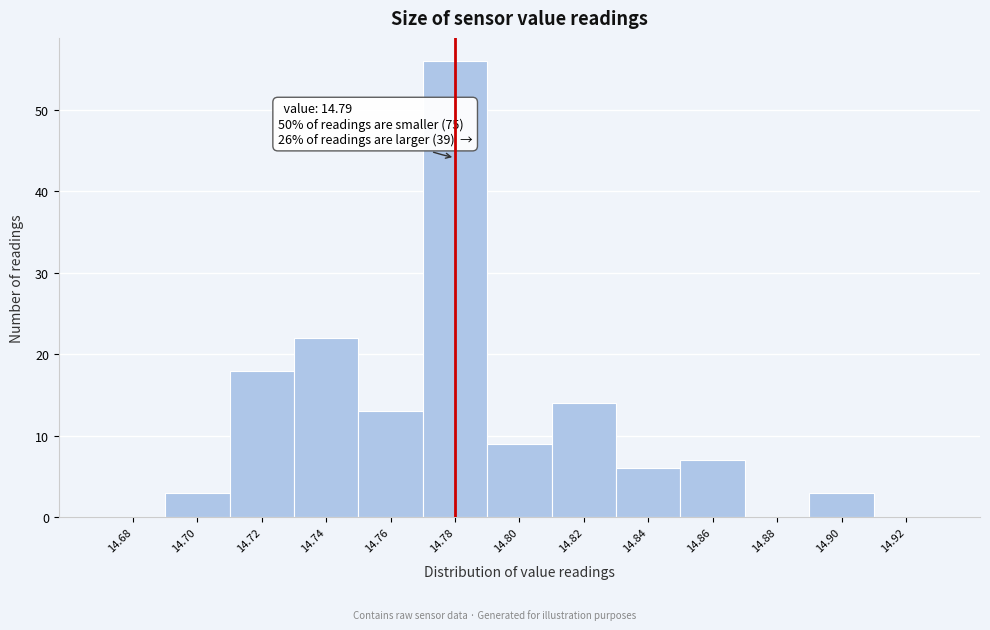

Reading left to right, what are all the values shown in this chart?

14.68=0	14.70=3	14.72=18	14.74=22	14.76=13	14.78=56	14.80=9	14.82=14	14.84=6	14.86=7	14.88=0	14.90=3	14.92=0